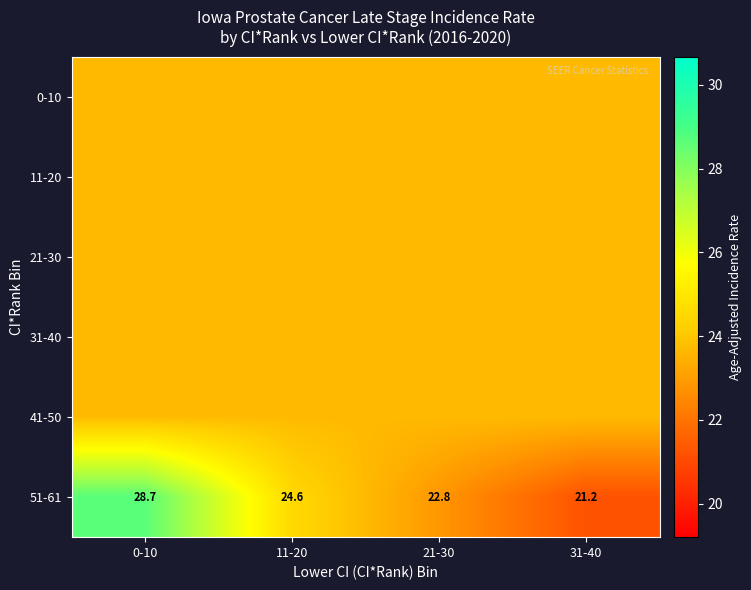

List the labels in order of 51-61 value, smallest first.

31-40, 21-30, 11-20, 0-10